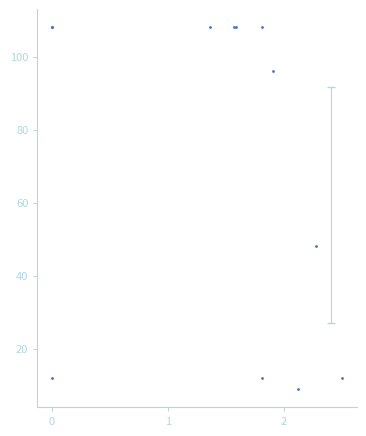

What Y value in the scatter plot is closest to 58?

48